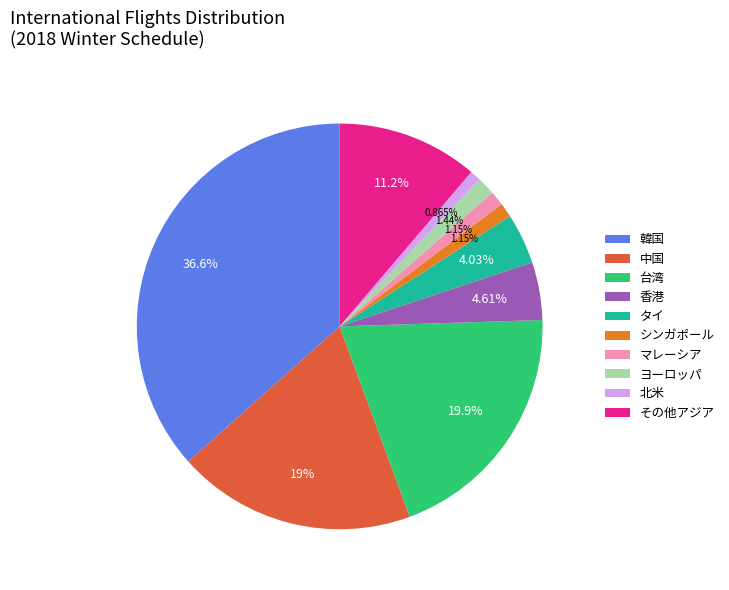

What percentage do マレーシア and タイ together represent?

5.2%